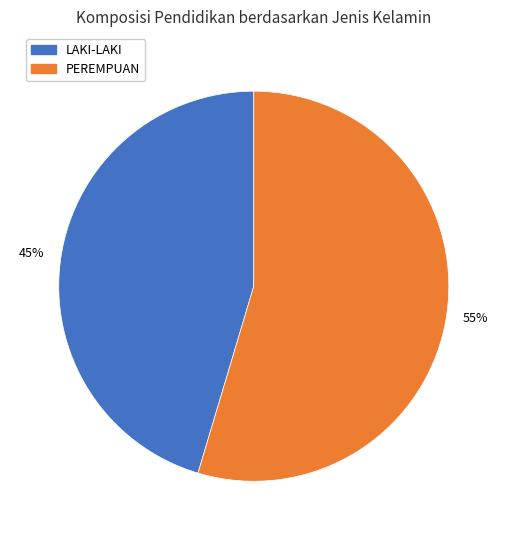

Count the number of slices in the pie.

2